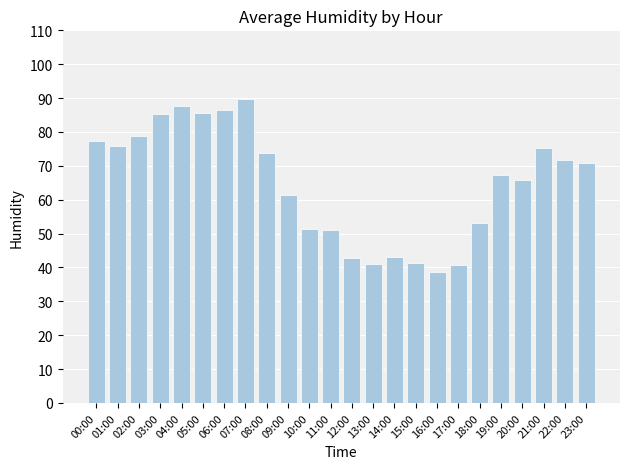

The value at 11:00 is 78.4. True or false?

False